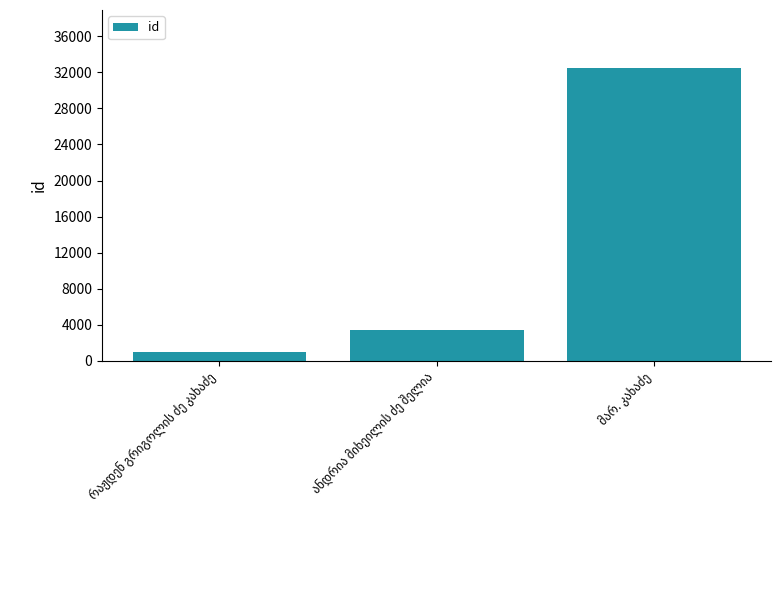

What is the sum of all values?

36851